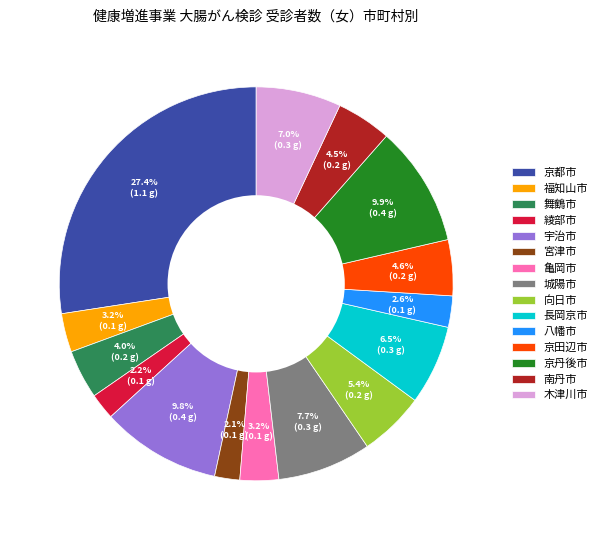

Count the number of slices in the pie.

15